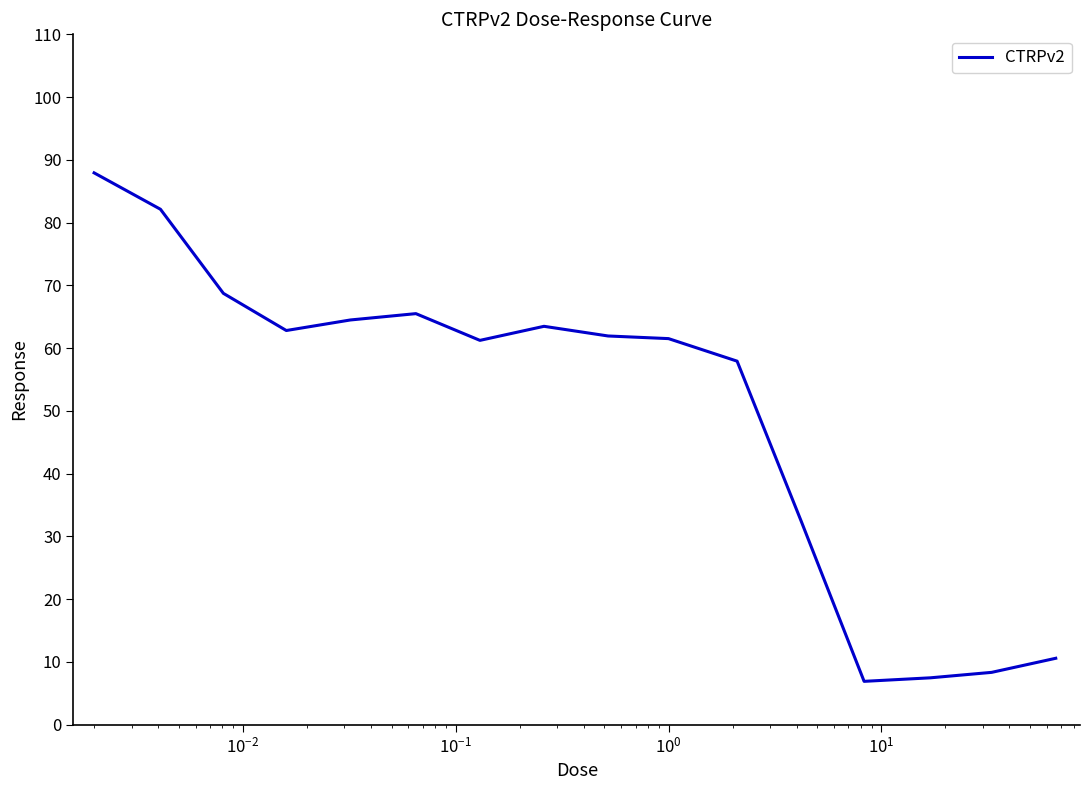

What is the greatest value displayed?

87.9